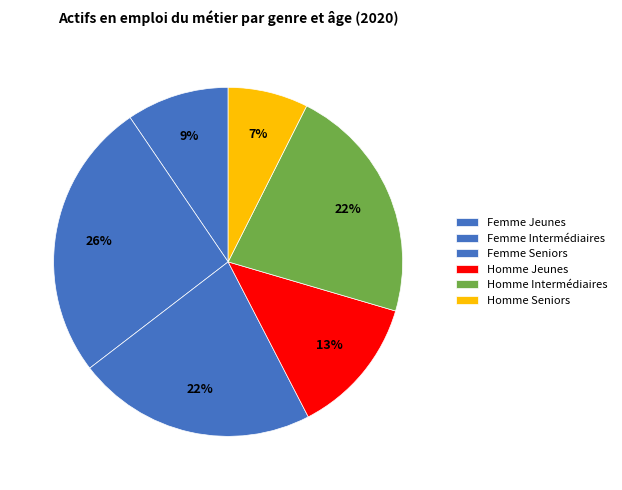

Which has a higher value, Femme Seniors or Femme Jeunes?

Femme Seniors